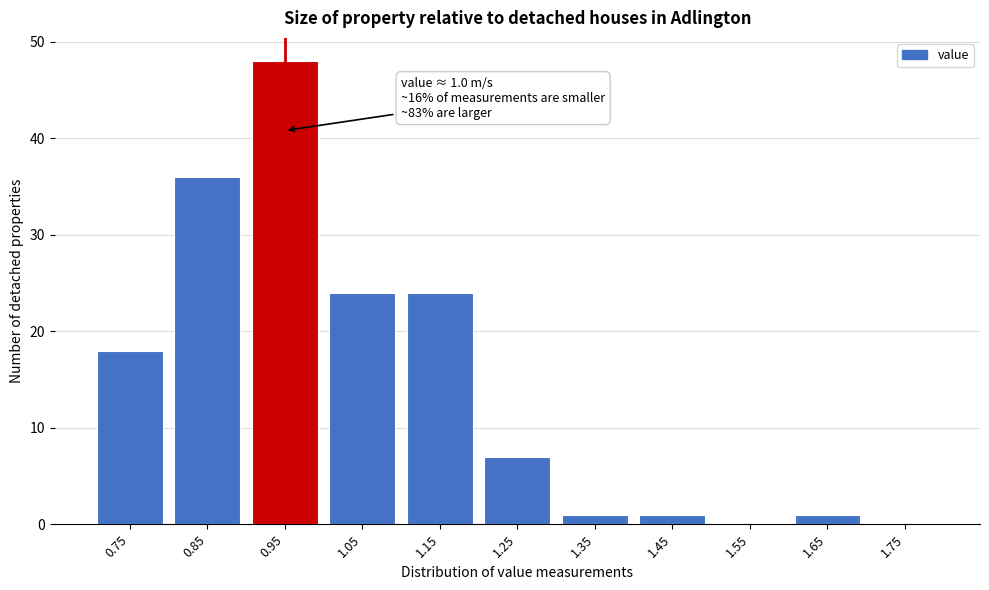

Reading left to right, transcribe all the data shown in this chart.

0.75=18	0.85=36	0.95=48	1.05=24	1.15=24	1.25=7	1.35=1	1.45=1	1.55=0	1.65=1	1.75=0